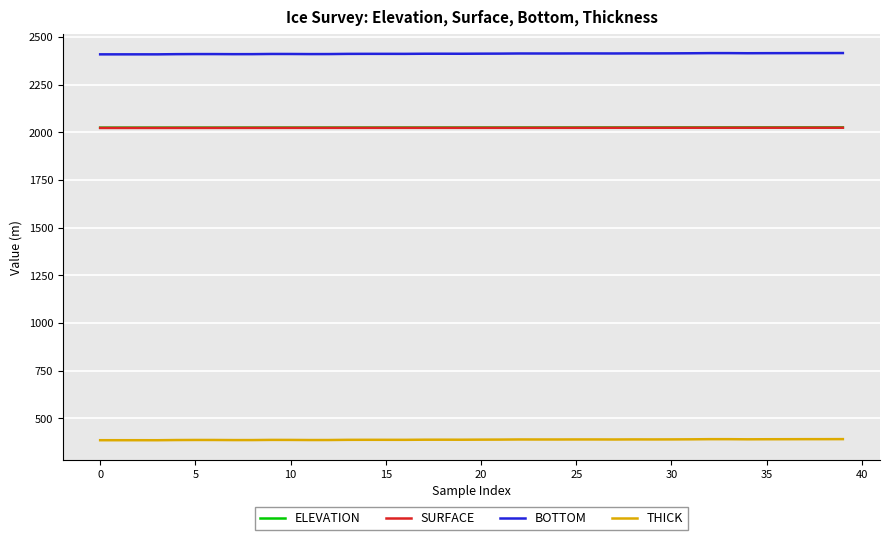

Is this an area chart (filled region under the line)?

No